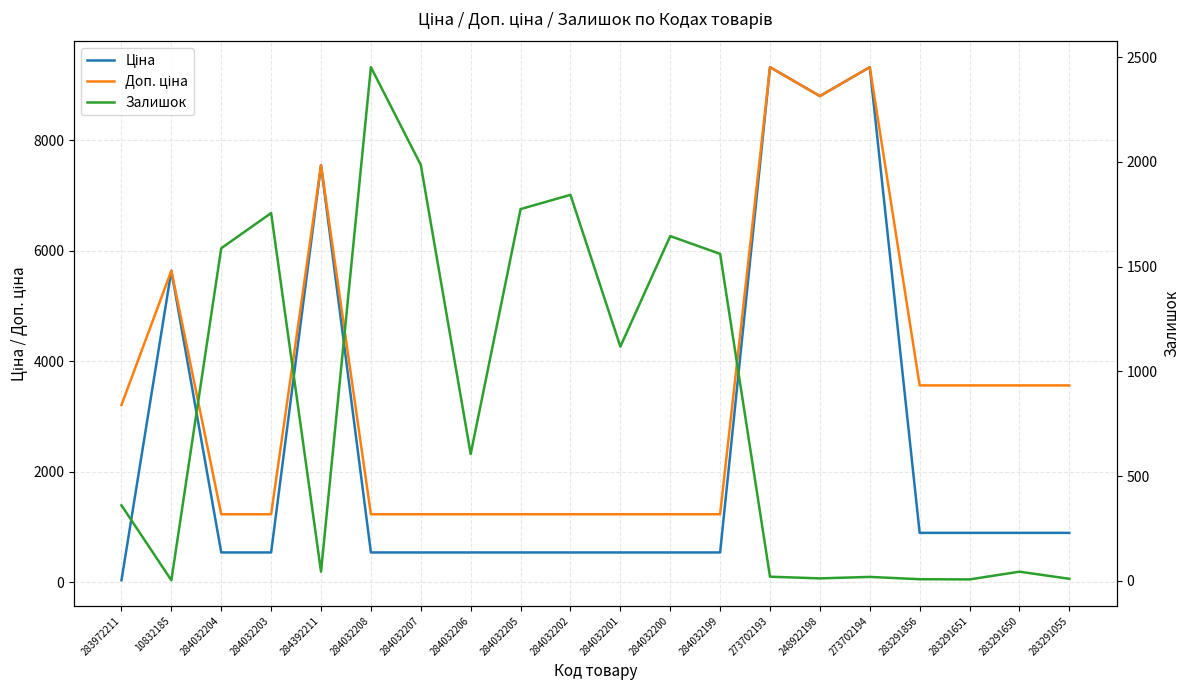

How many lines are shown in the chart?

3